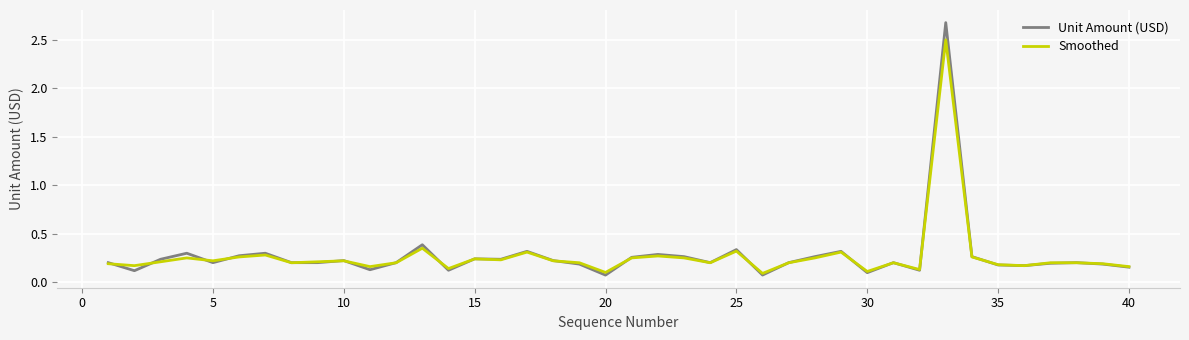

Which series has the widest spread of values?

Unit Amount (USD)